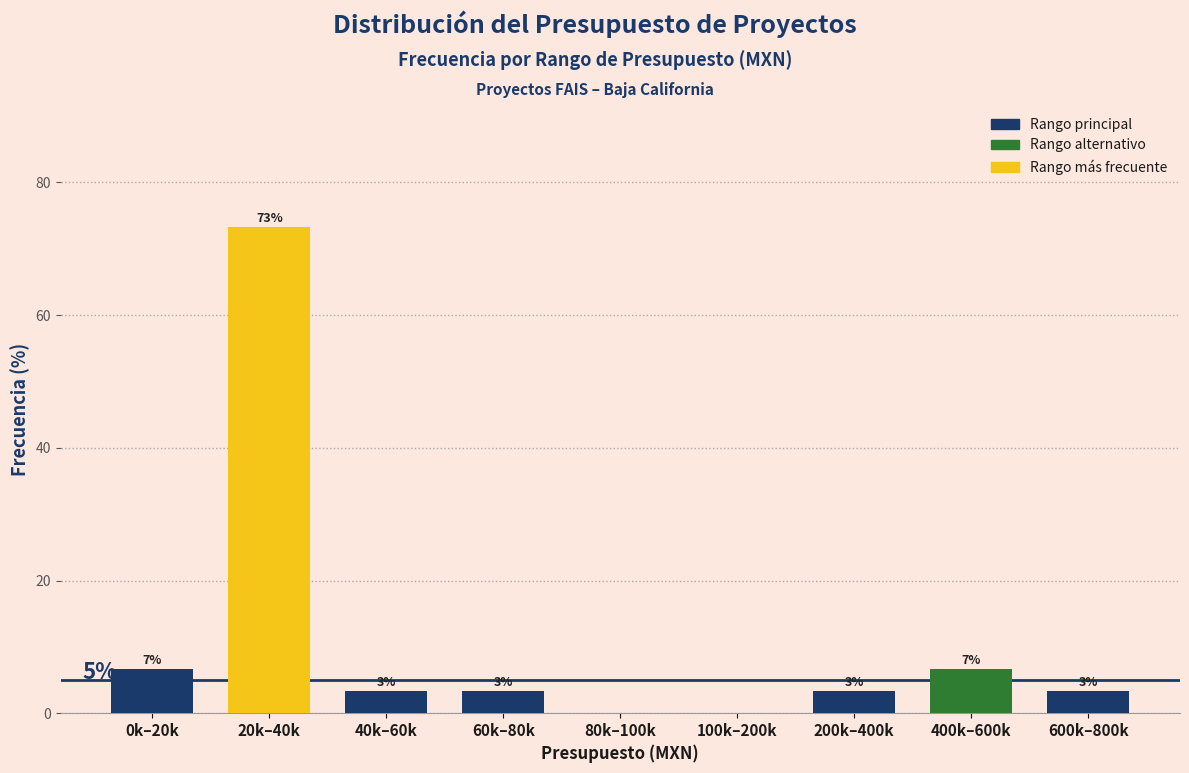

Are the bars horizontal?

No